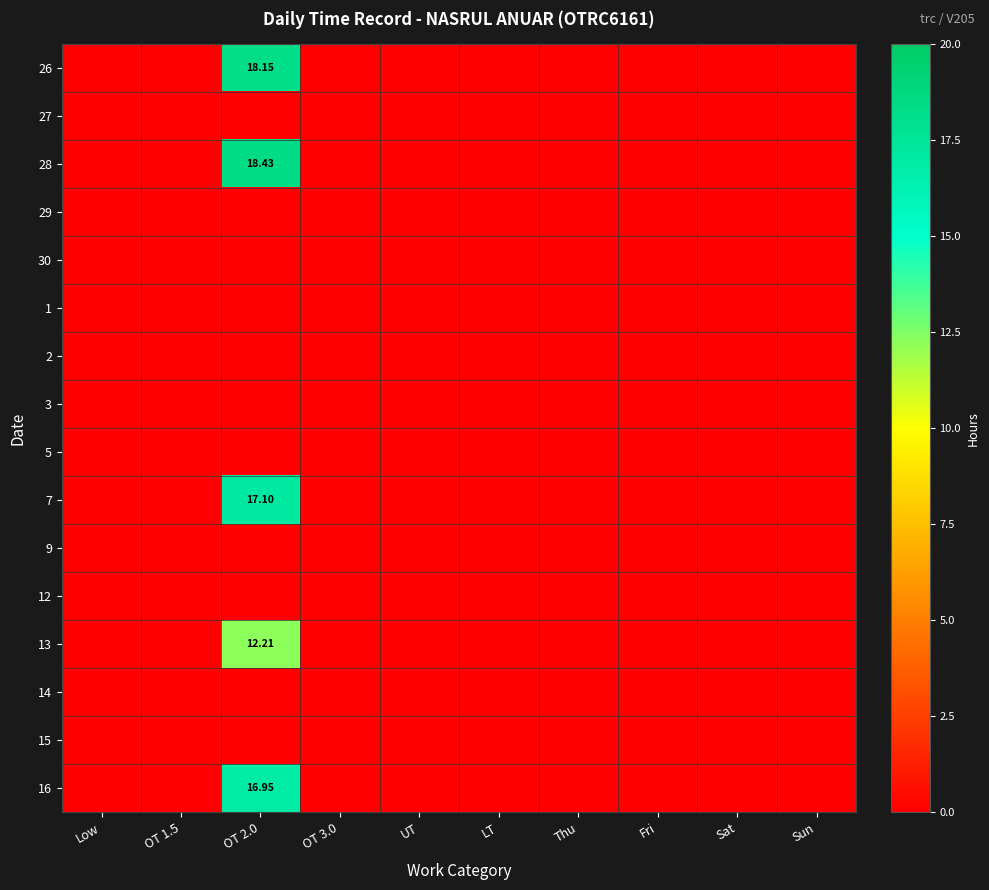

Which series has the largest total across all categories?

28